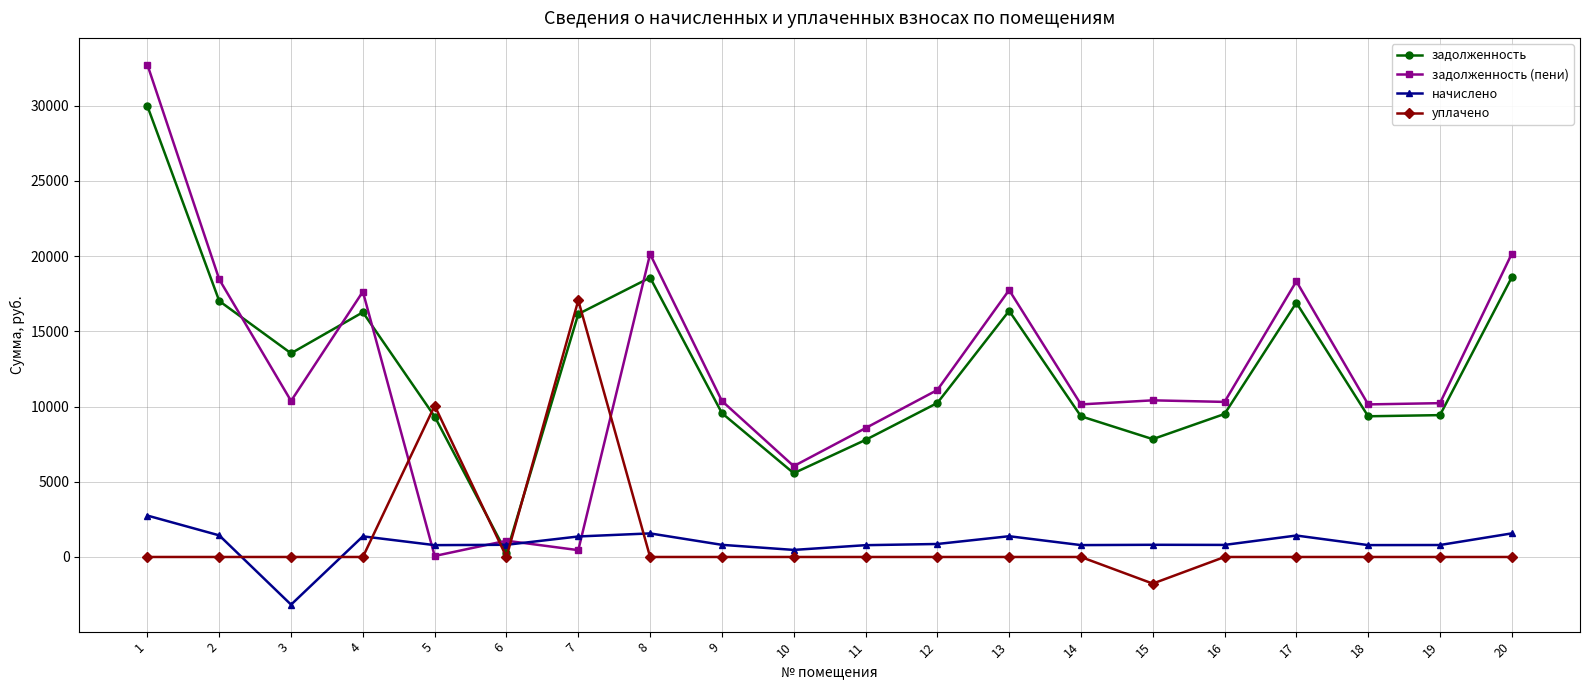

The value of уплачено at 6 is 0.0. True or false?

True